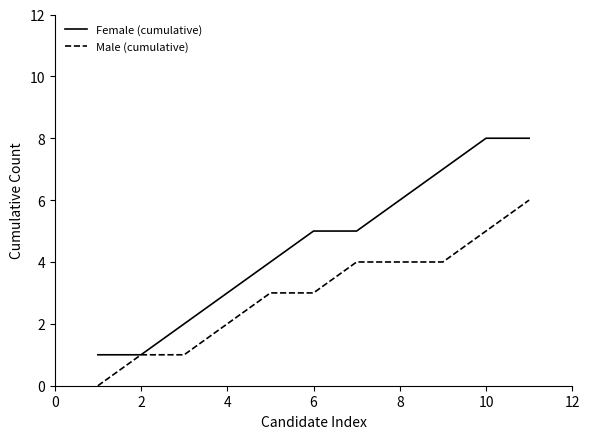

What is the maximum value shown in the chart?

8